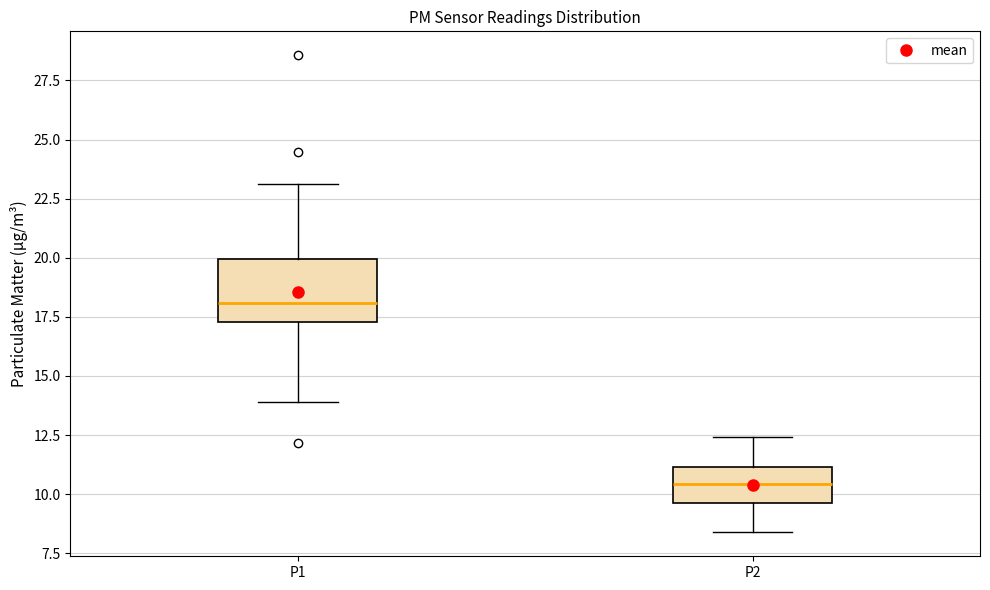

Where does the upper whisker of the box for P1 end on the y-axis? The values are not printed on the chart, so give them approximately, as read against the axis.

23.0